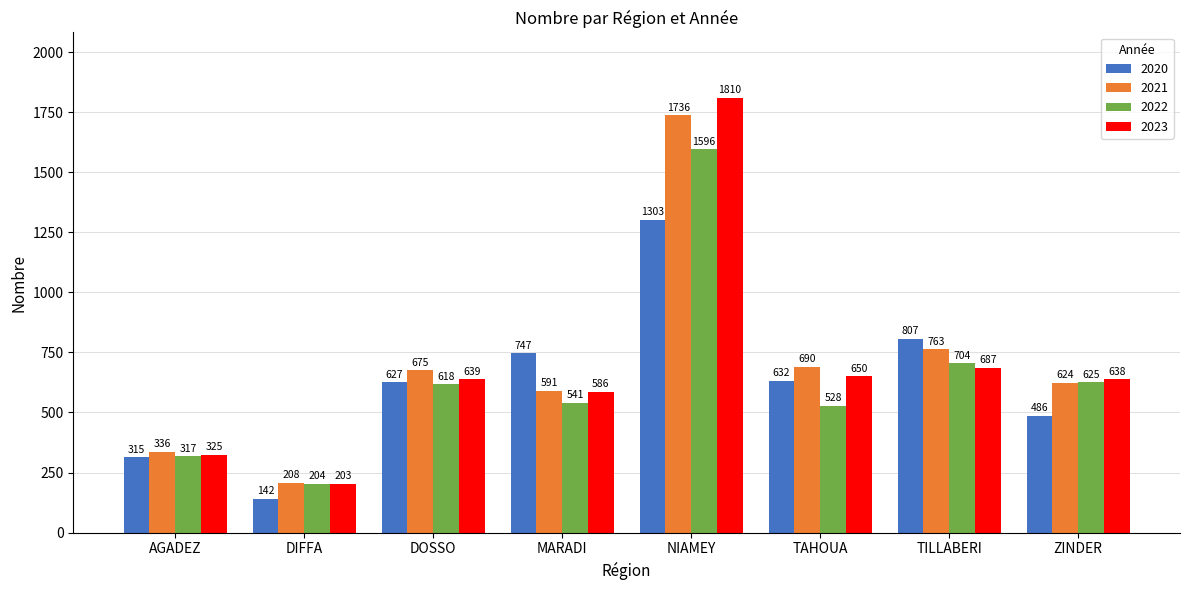

Where does the 2020 series first go above 632?

MARADI